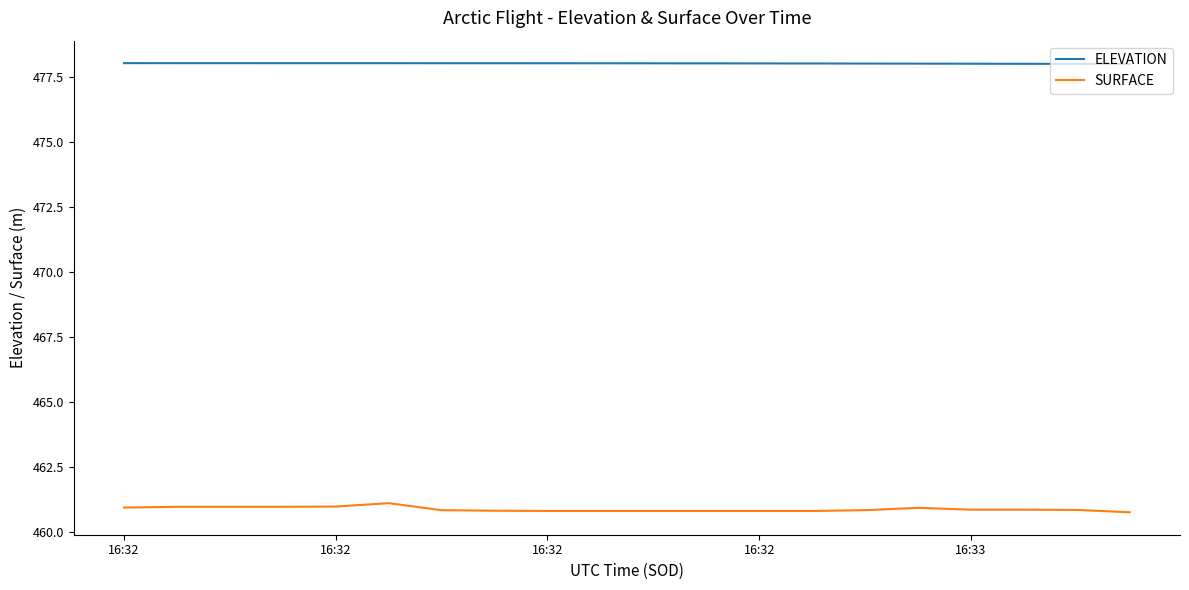

True or false: SURFACE and ELEVATION intersect in this chart.

False